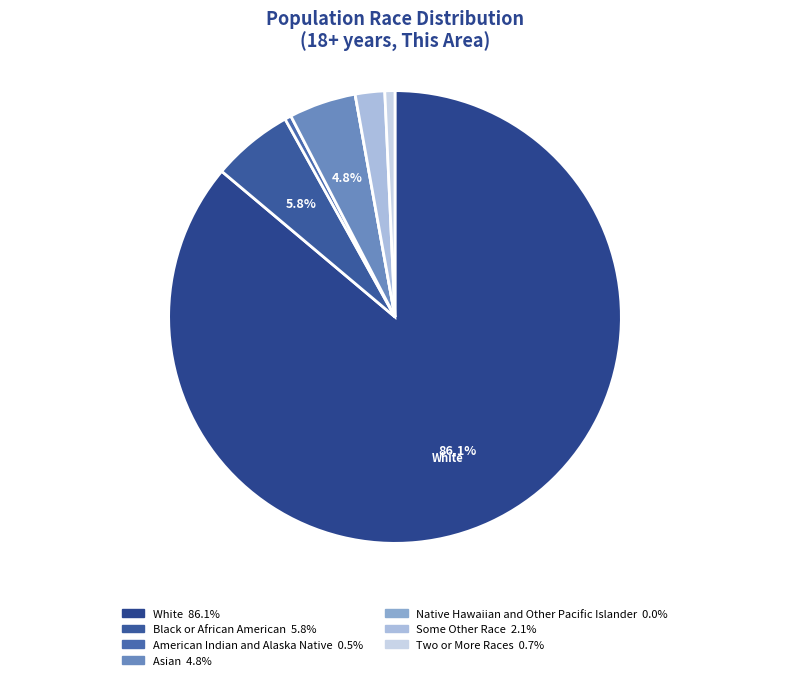

How many segments does this pie chart have?

7